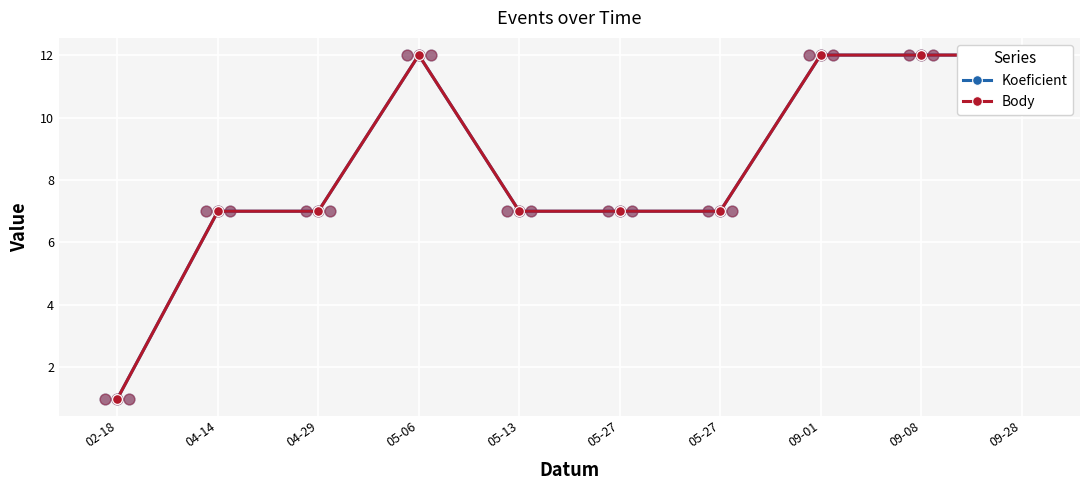

What are all the series names shown in the legend?

Koeficient, Body